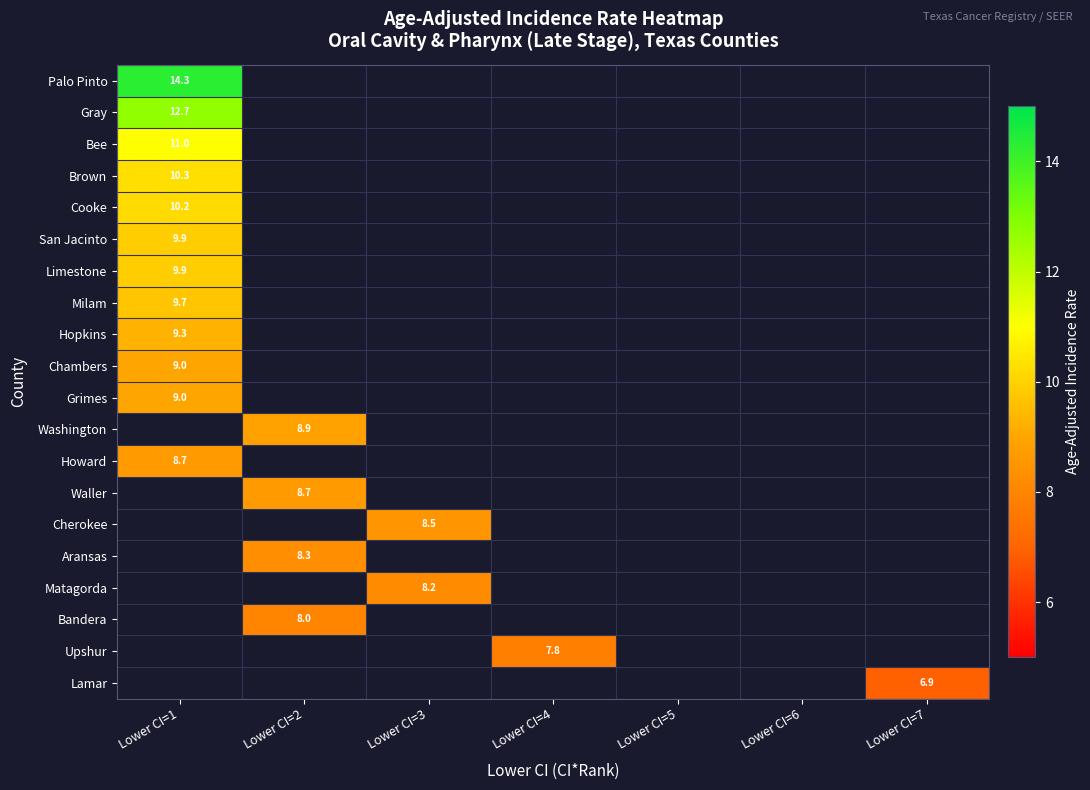

True or false: Cherokee has a value of 8.5 at Lower CI=3.

True